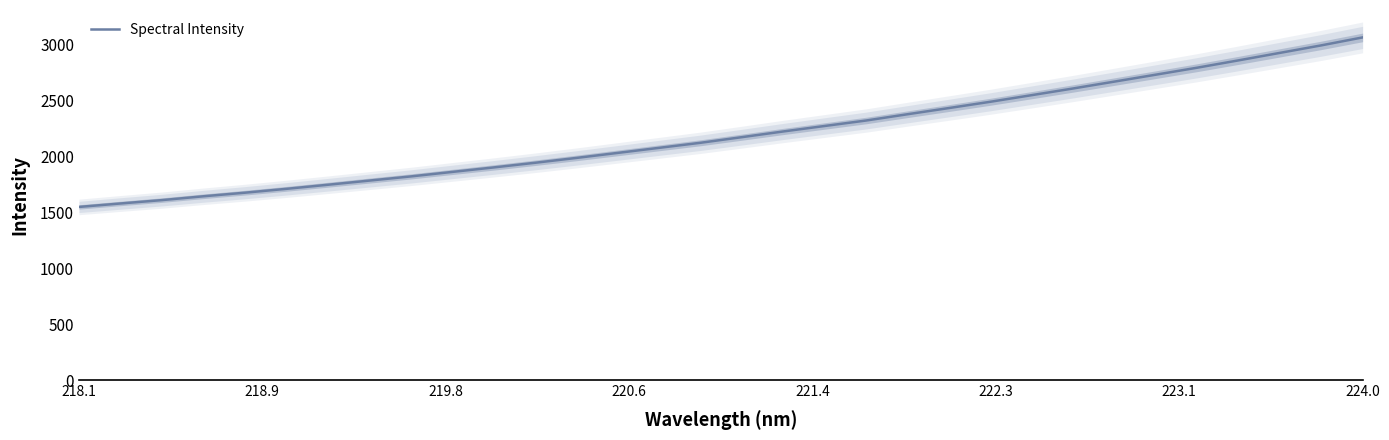

What is the lowest value of the Spectral Intensity series?

1549.4